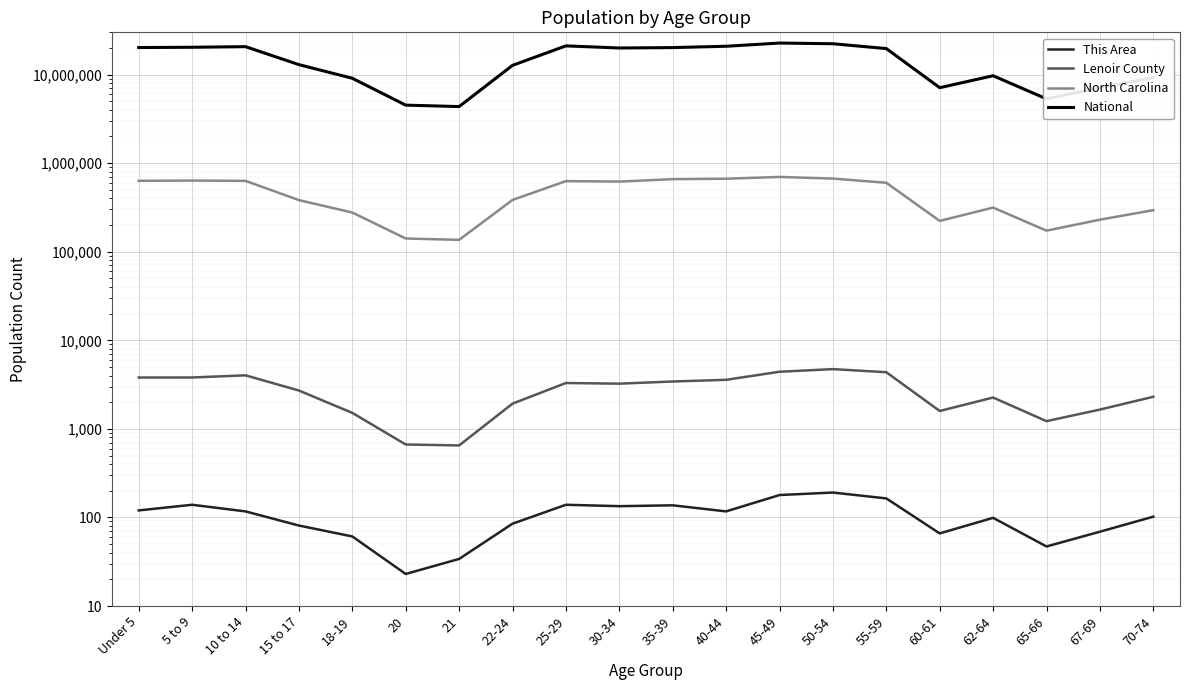

What is the value of the This Area point at the 3rd from the left?

117